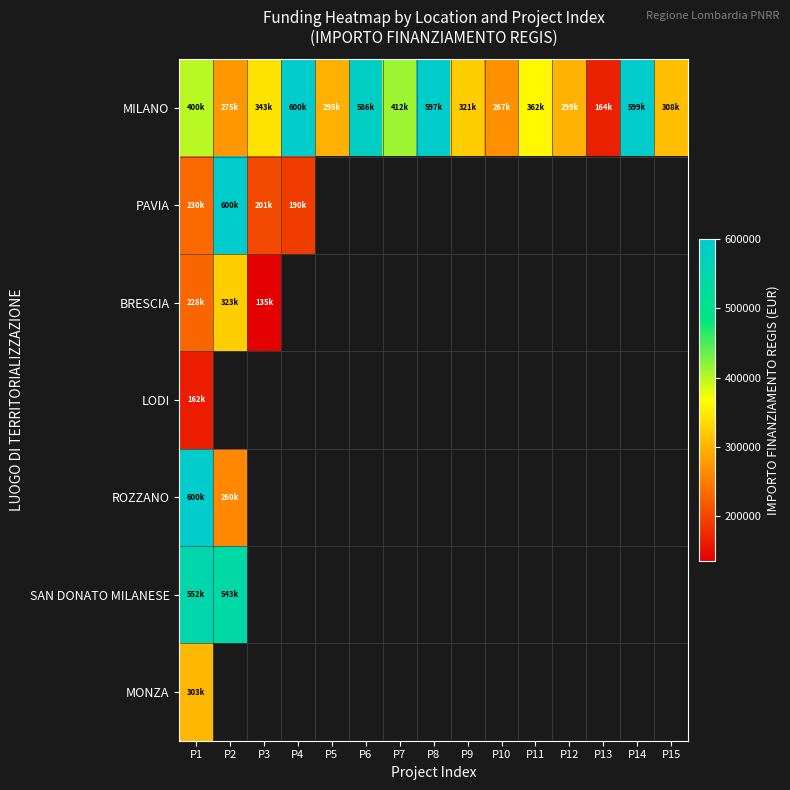

At which category is the sum across all series the highest?

P1